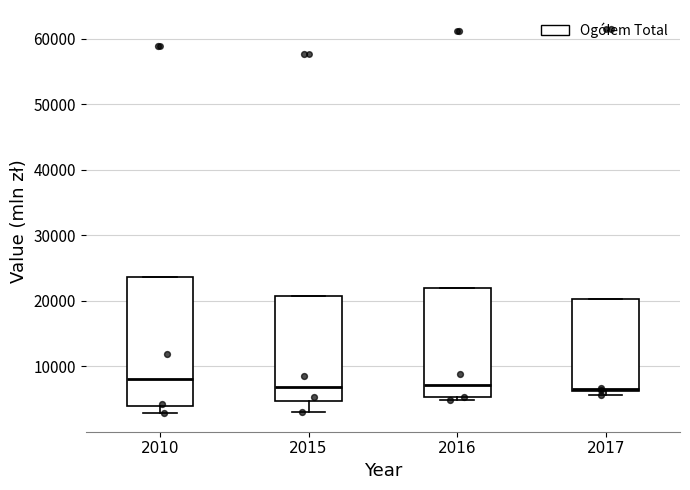

Where does the median line of the box at x = 2010 sit on the y-axis? The values are not printed on the chart, so give them approximately, as read against the axis.

8000